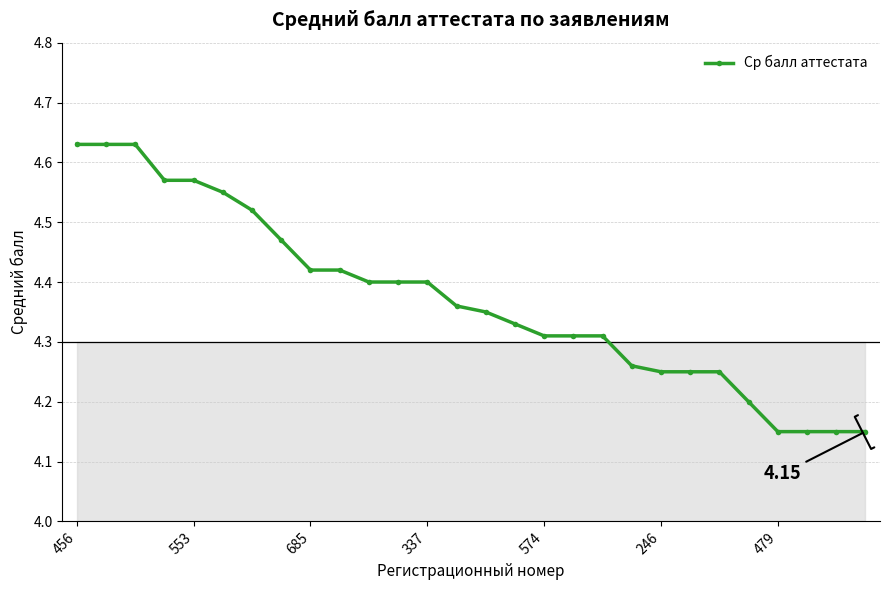

What is the change in value from 246 to 12?

-0.1